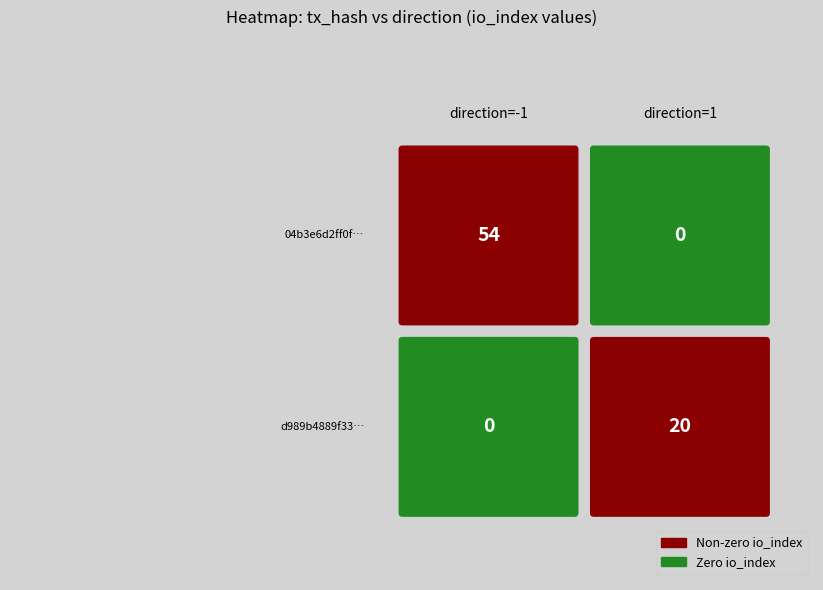

Count the number of categories in the chart.

2